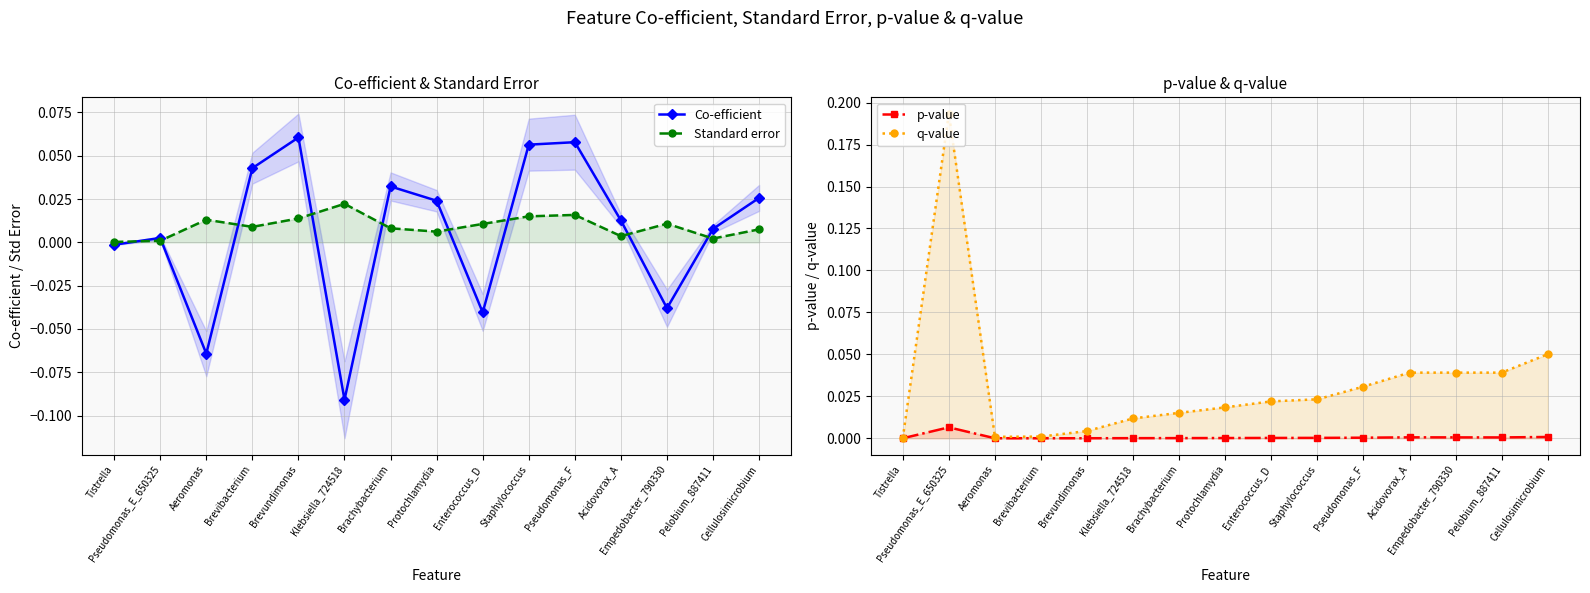

How many series are shown in this chart?

4